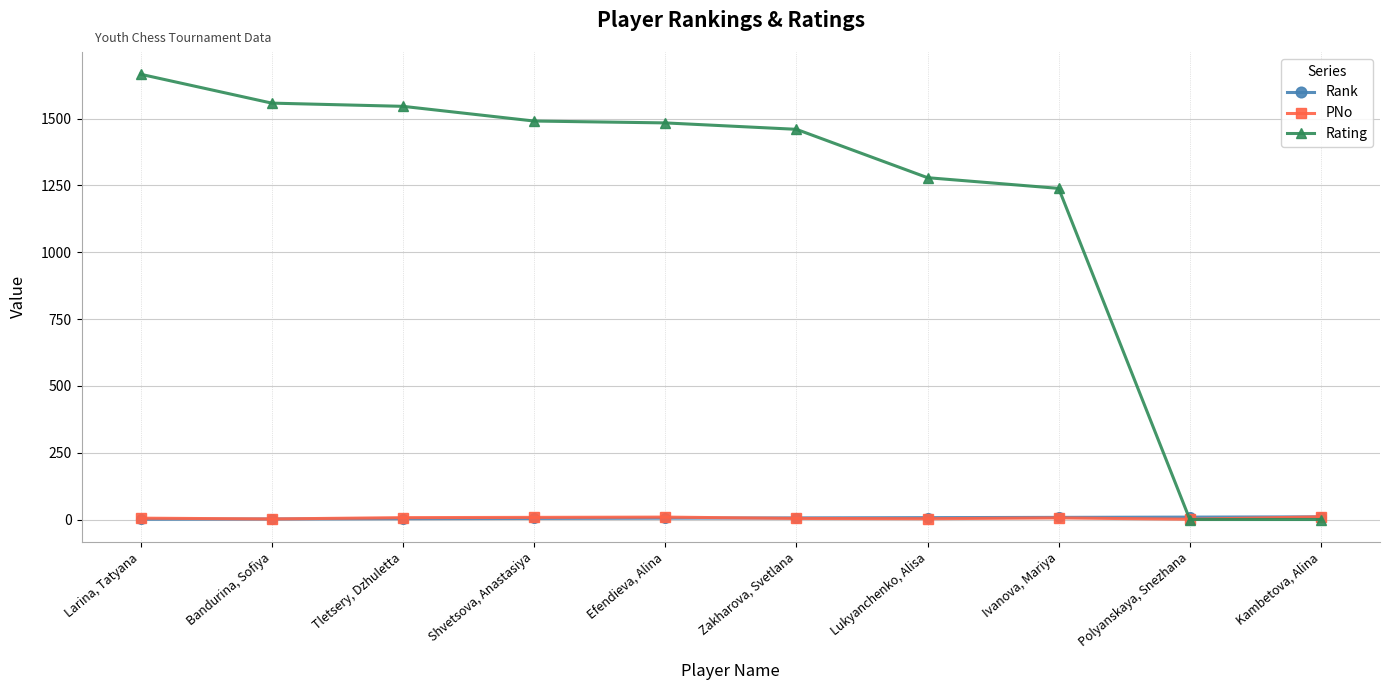

Between Zakharova, Svetlana and Kambetova, Alina, which series saw the biggest shift?

Rating